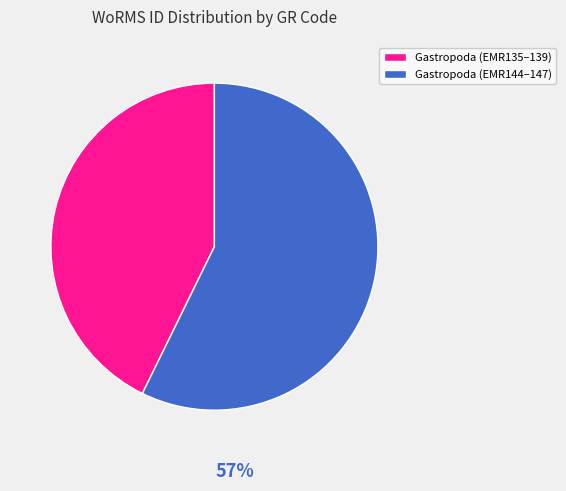

Rank the categories by value from lowest to highest.

Gastropoda (EMR135–139), Gastropoda (EMR144–147)